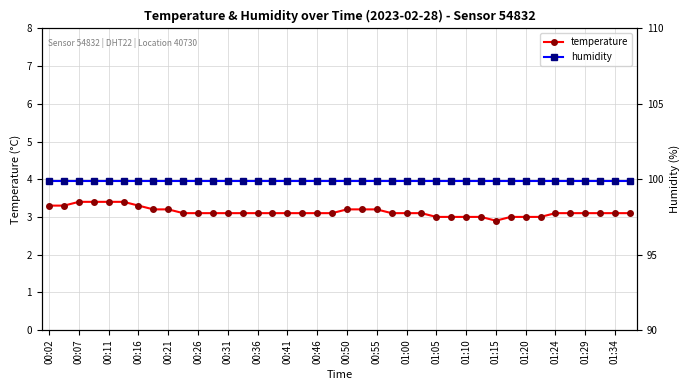

True or false: humidity has more than 2 interior local peaks.

False